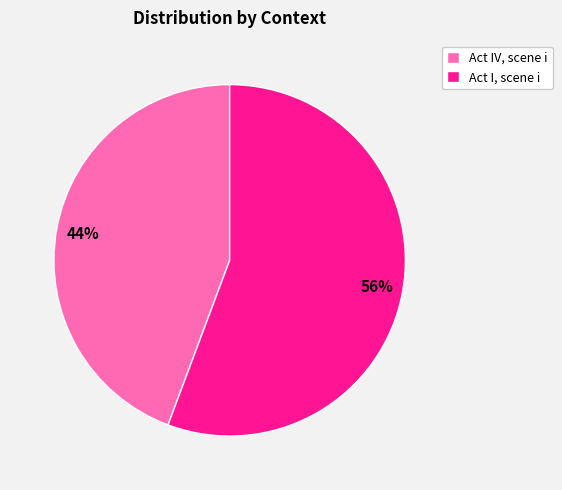

To the nearest percent, what is the combined percentage of Act IV, scene i and Act I, scene i?

100%